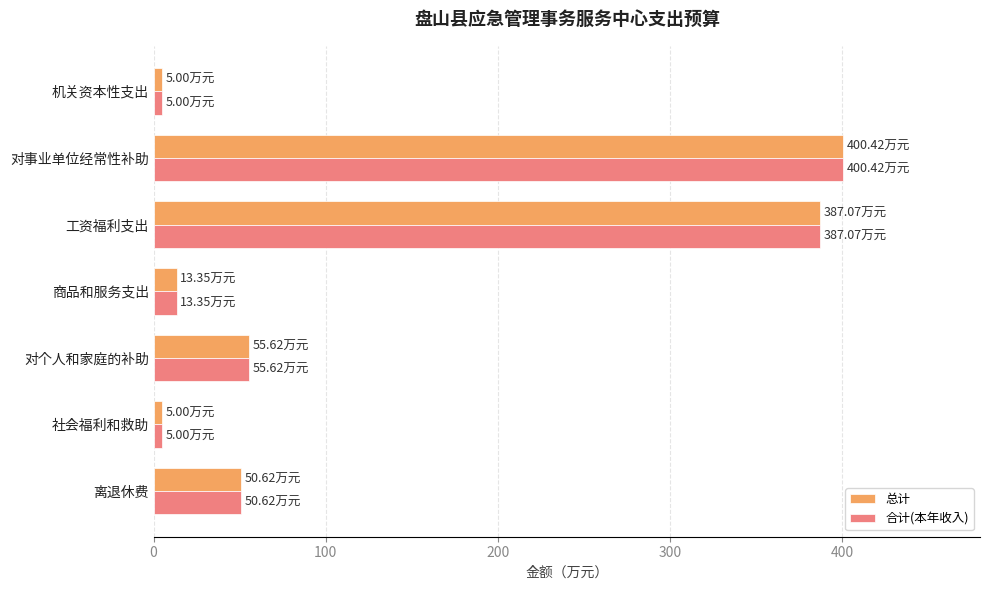

Where is 总计 nearest to the value 202?

对个人和家庭的补助